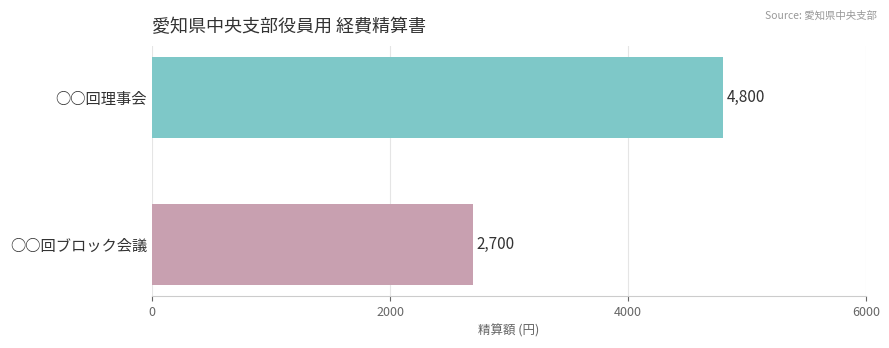

What is the change in value from ○○回理事会 to ○○回ブロック会議?

-2100